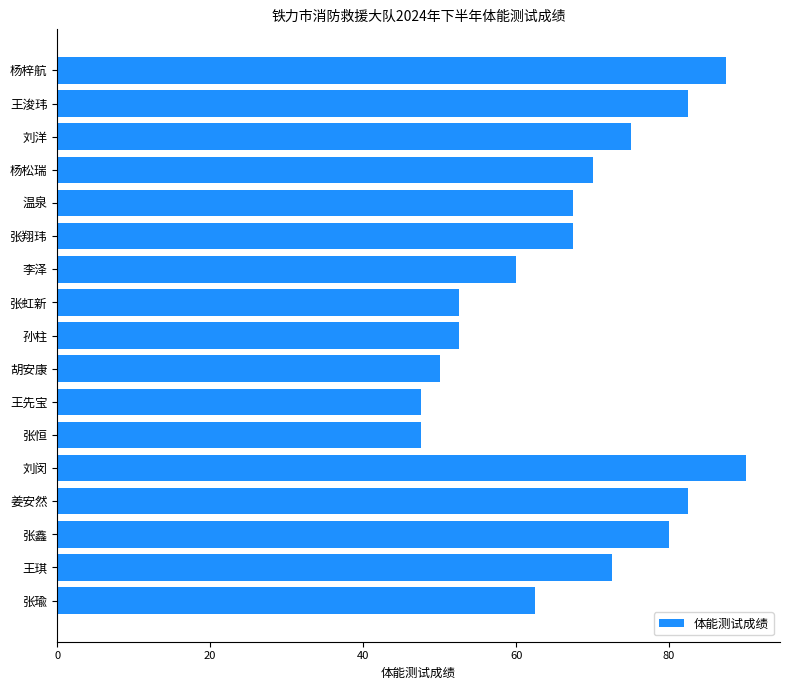

What is the label of the 4th bar from the bottom?

姜安然